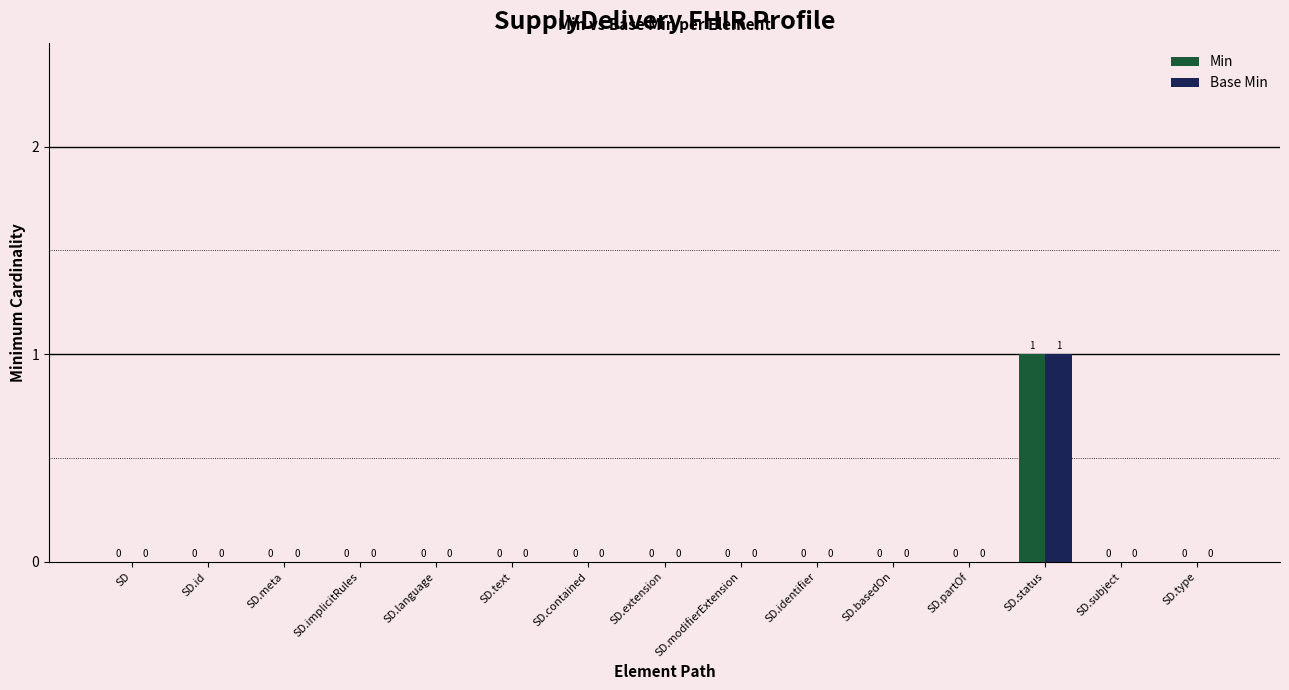

How many groups of bars are there?

15